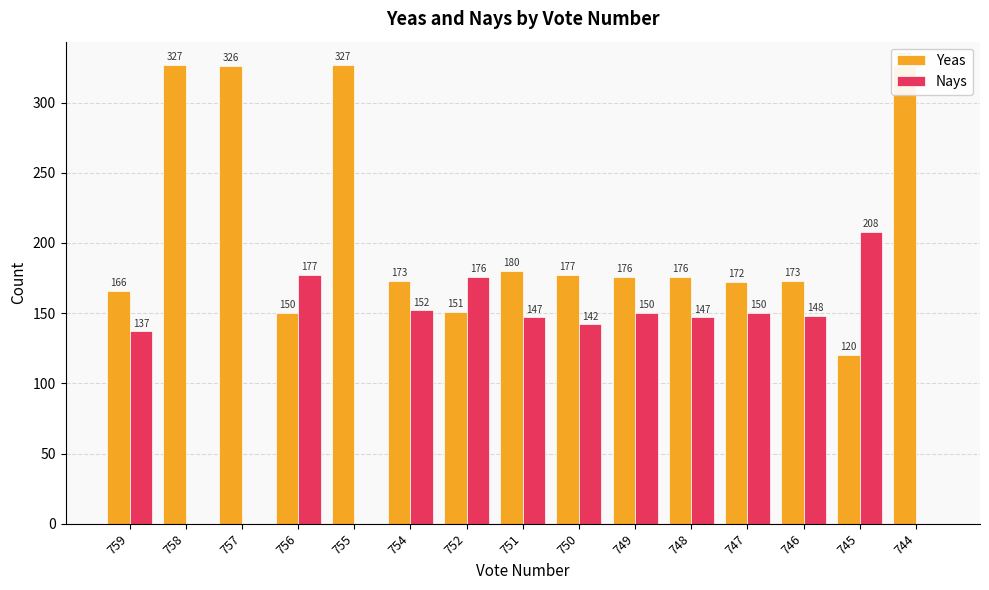

The Nays series shows 271 at 754. True or false?

False